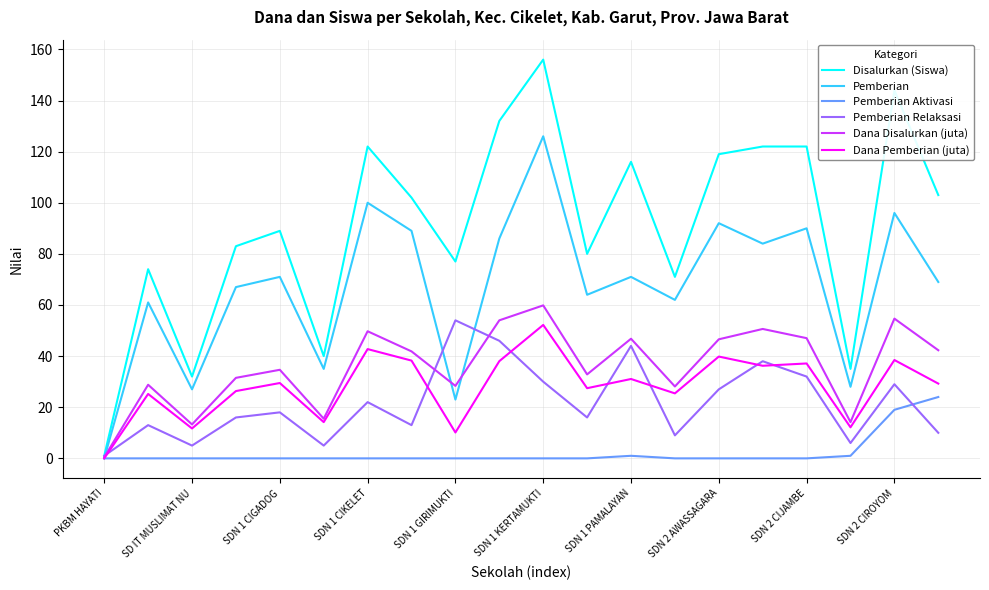

True or false: Pemberian Relaksasi has more than 1 interior local peaks.

True